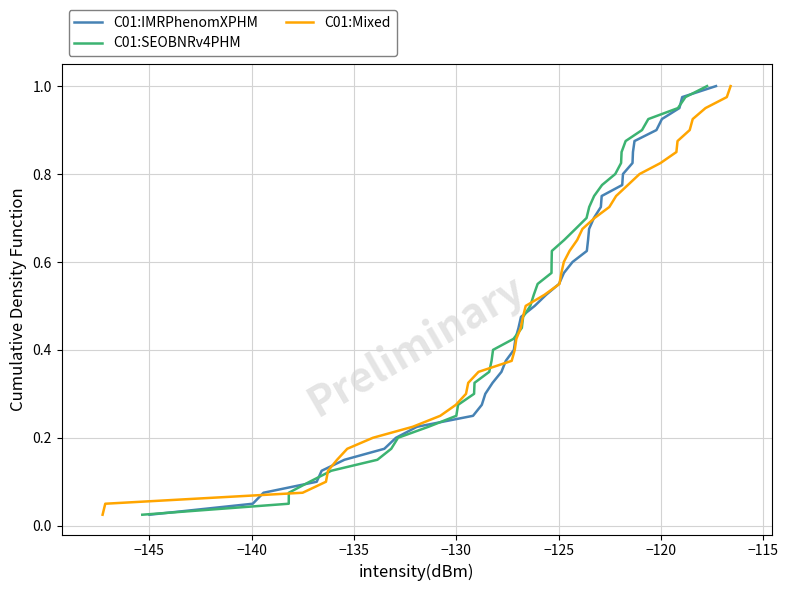

Reading left to right, extract all data points from this chart.

C01:IMRPhenomXPHM: 0.0	0.1	0.1	0.1	0.1	0.1	0.2	0.2	0.2	0.2	0.3	0.3	0.3	0.3	0.4	0.4	0.4	0.5	0.5	0.5	0.5	0.6	0.6	0.6	0.6	0.7	0.7	0.7	0.7	0.8	0.8	0.8	0.8	0.8	0.9	0.9	0.9	0.9	1.0	1.0
C01:SEOBNRv4PHM: 0.0	0.1	0.1	0.1	0.1	0.1	0.2	0.2	0.2	0.2	0.3	0.3	0.3	0.3	0.4	0.4	0.4	0.5	0.5	0.5	0.5	0.6	0.6	0.6	0.6	0.7	0.7	0.7	0.7	0.8	0.8	0.8	0.8	0.8	0.9	0.9	0.9	0.9	1.0	1.0
C01:Mixed: 0.0	0.1	0.1	0.1	0.1	0.1	0.2	0.2	0.2	0.2	0.3	0.3	0.3	0.3	0.4	0.4	0.4	0.5	0.5	0.5	0.5	0.6	0.6	0.6	0.6	0.7	0.7	0.7	0.7	0.8	0.8	0.8	0.8	0.8	0.9	0.9	0.9	0.9	1.0	1.0